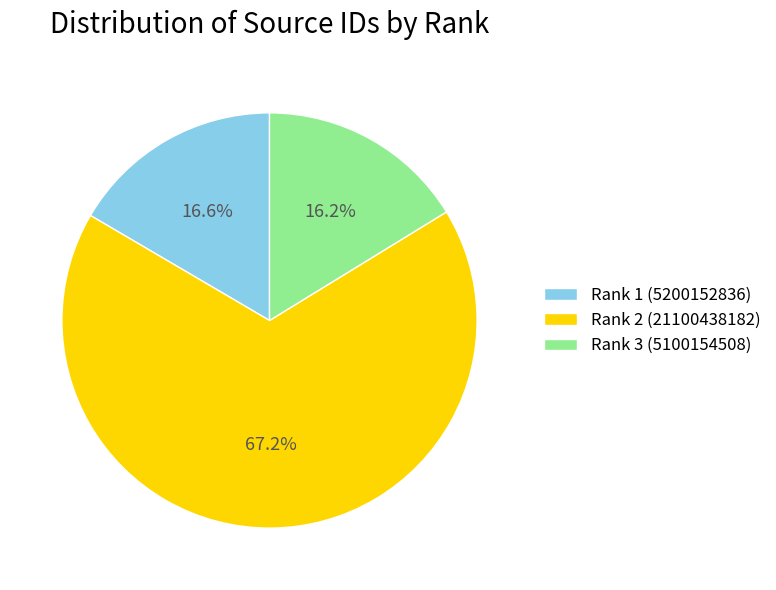

To the nearest percent, what is the difference between the Rank 2 (21100438182) and Rank 1 (5200152836) slice percentages?

51%